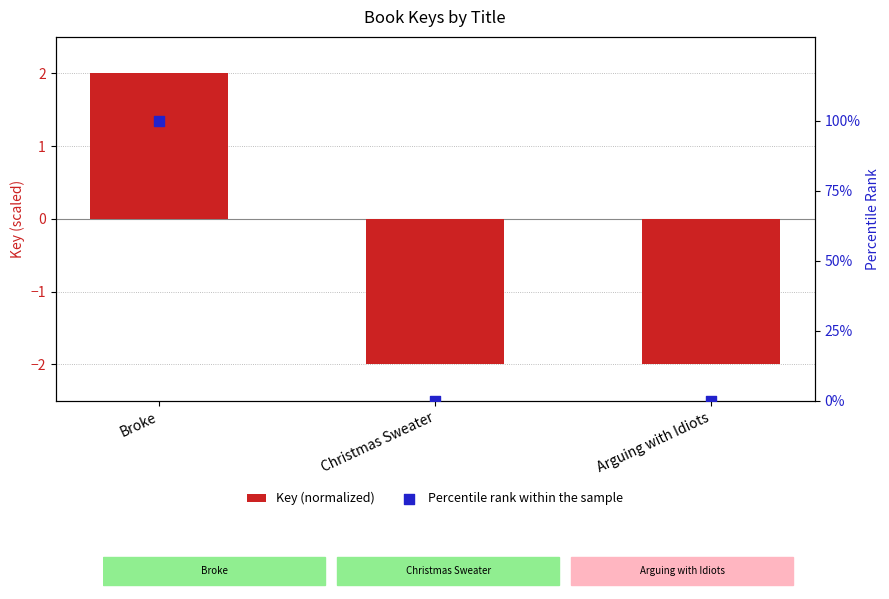

Which series has the largest total across all categories?

Percentile rank within the sample